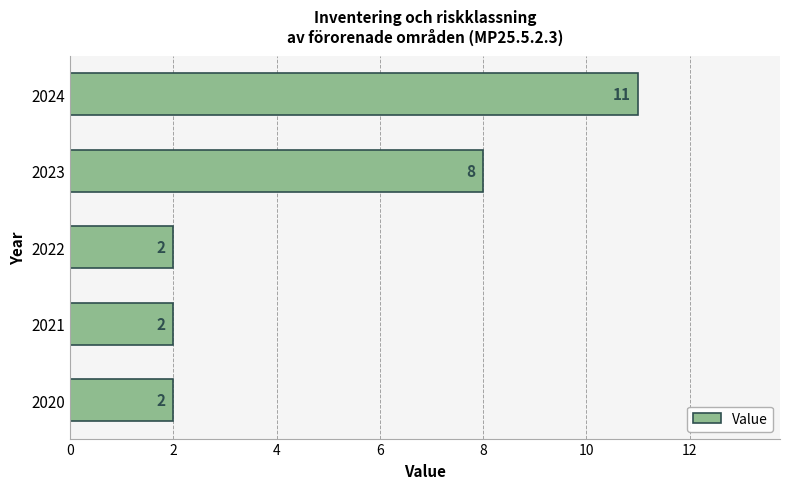

Is it true that the value at 2021 is 2?

True